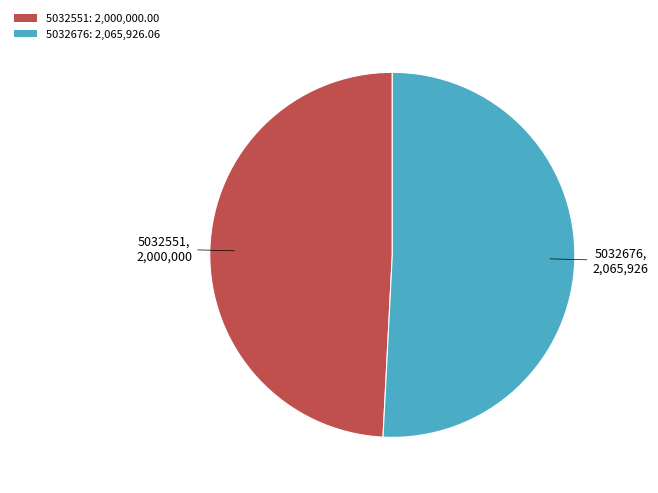

Which category has the biggest portion of the pie?

5032676